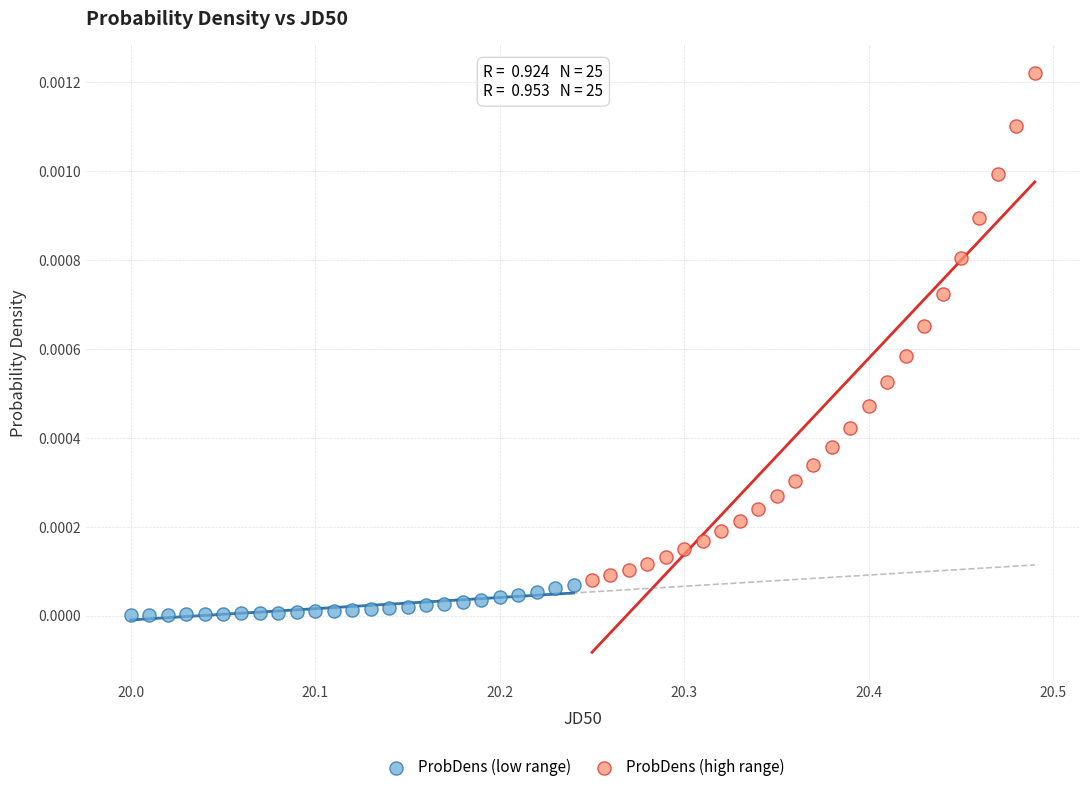

What are all the series names shown in the legend?

ProbDens (low range), ProbDens (high range)